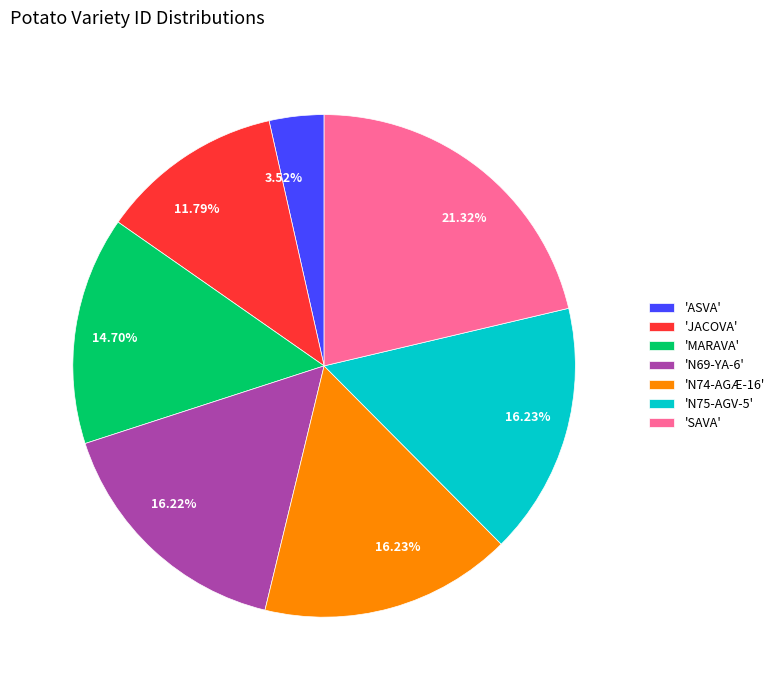

Do 'JACOVA' and 'N69-YA-6' together represent more than half of the pie?

No